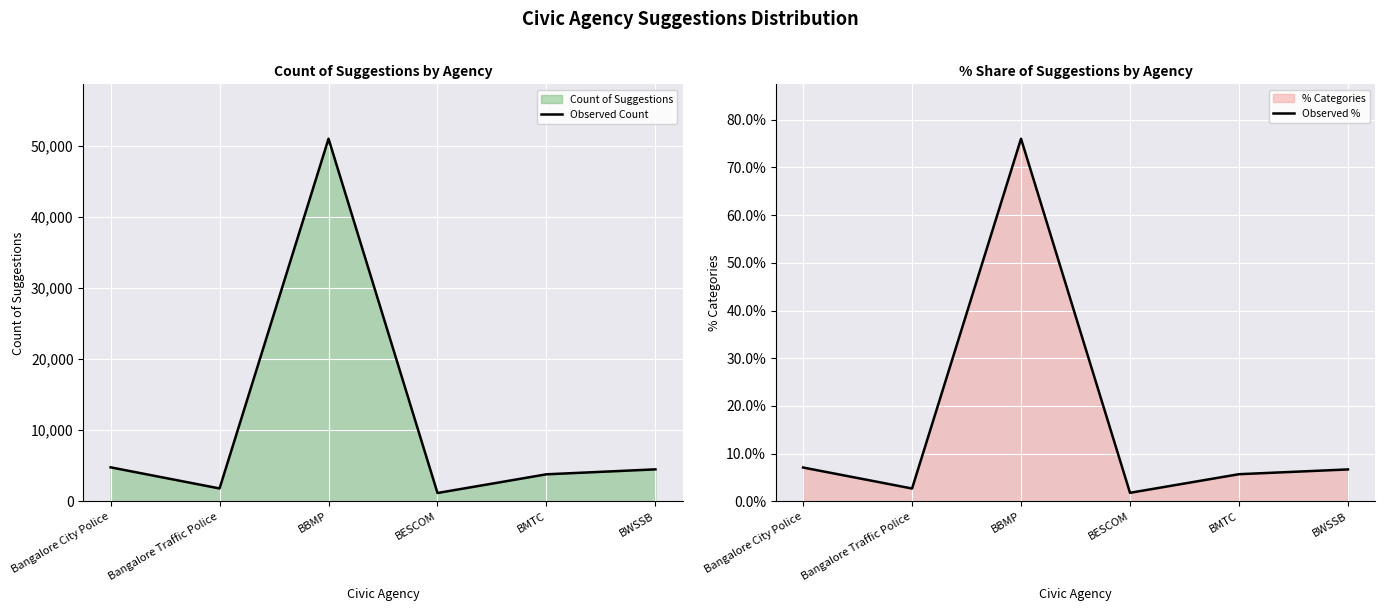

Which category has the highest value in the Observed Count series?

BBMP